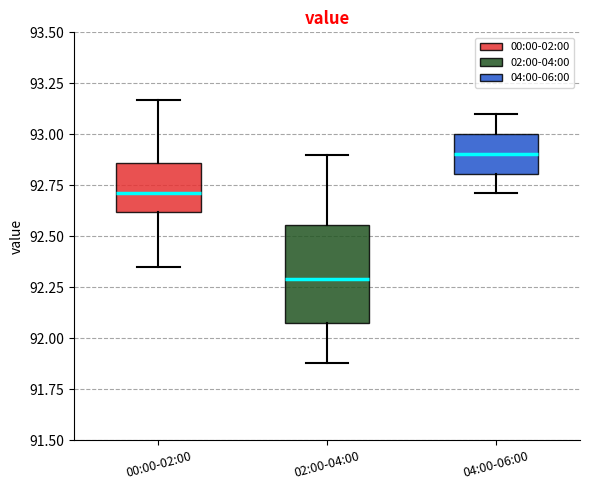

Reading left to right, read every box against the y-axis: the position of its median line, the range the box covers, and the ends of its whiskers. The values are not printed on the chart, so give them approximately, as read against the axis.

00:00-02:00: median 92.70, box 92.60 to 92.85, whiskers 92.35 to 93.15
02:00-04:00: median 92.30, box 92.10 to 92.55, whiskers 91.90 to 92.90
04:00-06:00: median 92.90, box 92.80 to 93.00, whiskers 92.70 to 93.10